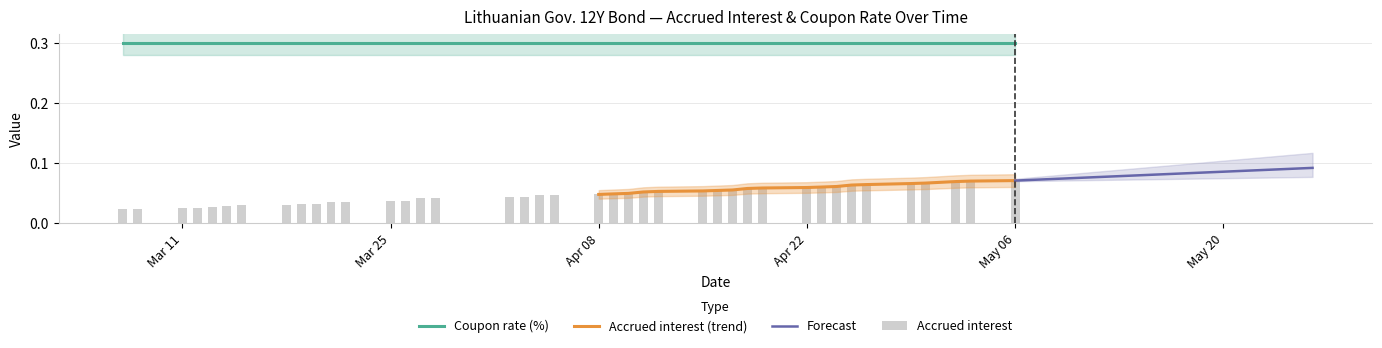

At which label is the value closest to 0?

2024-03-07